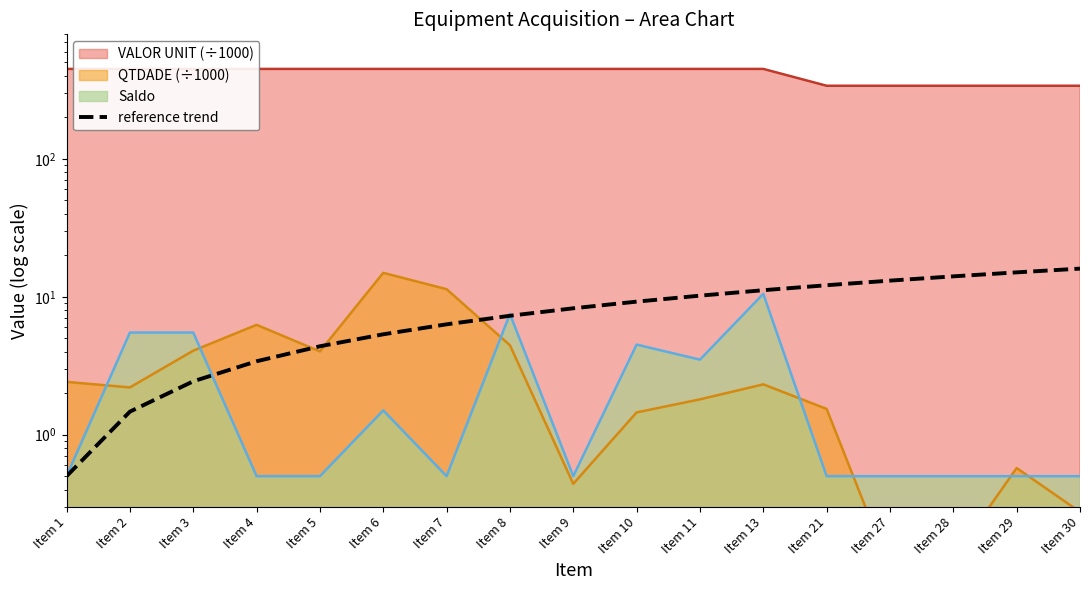

What is the maximum value shown in the chart?

16.0